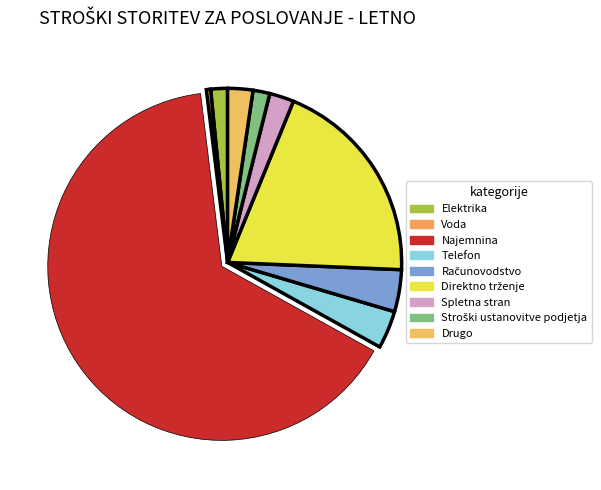

Is there any slice that represents more than half of the pie?

Yes